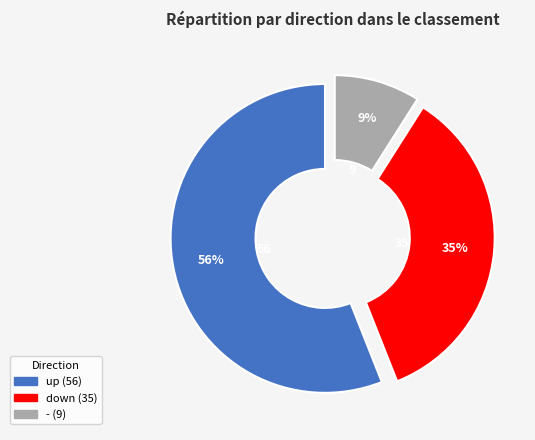

The up slice represents 46% of the pie. True or false?

False